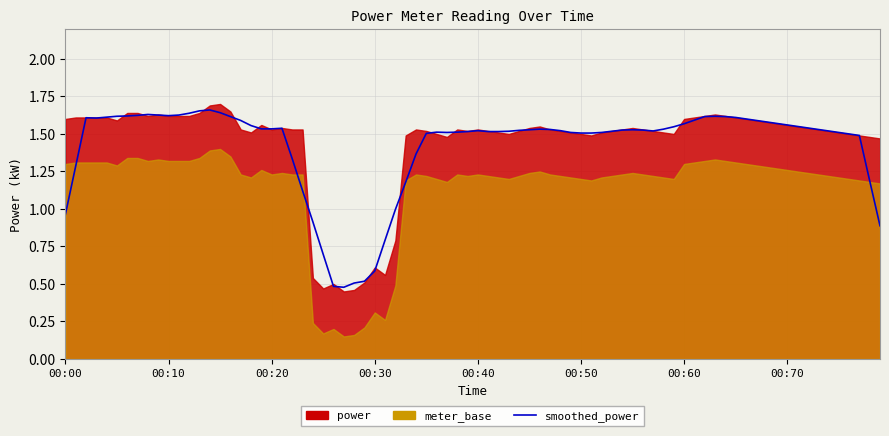

Is the value of power at 01:05 greater than the value of meter_base at 00:25?

Yes